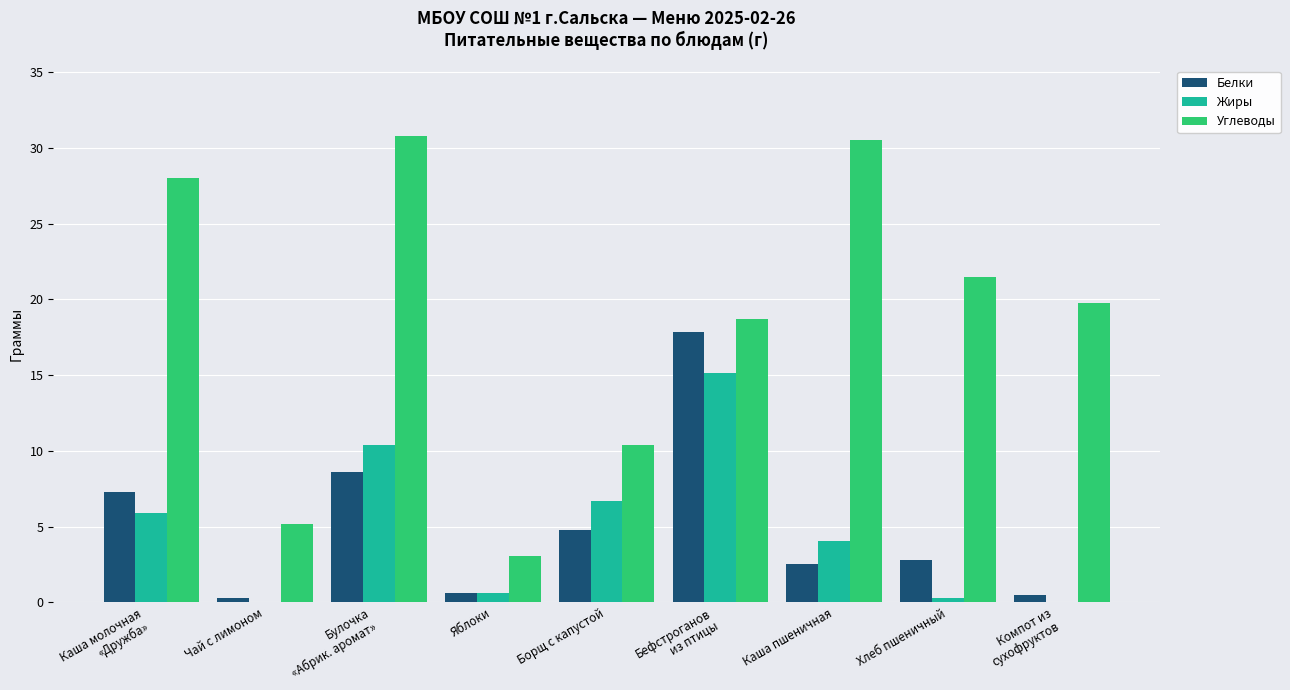

Does the chart contain stacked bars?

No